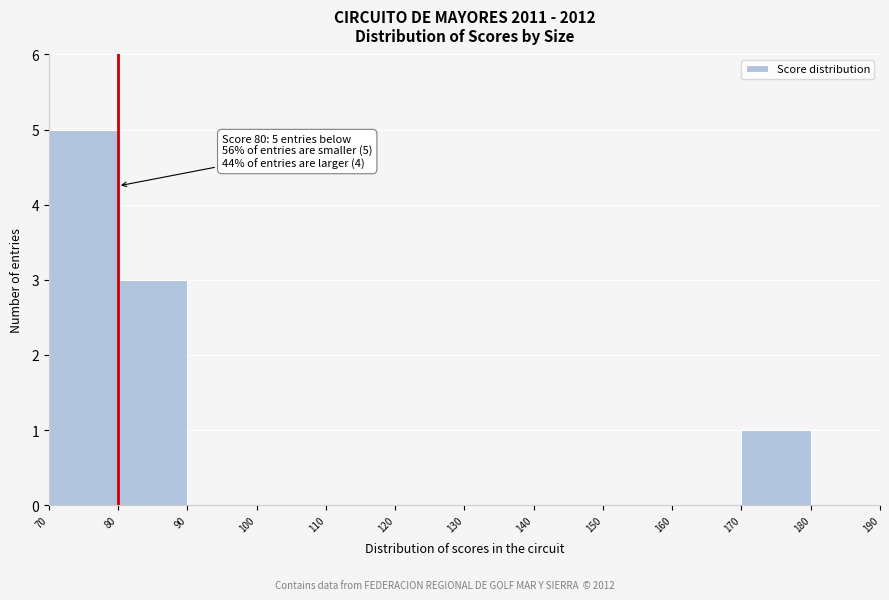

Which range on the x-axis has the tallest bar?

70 to 80